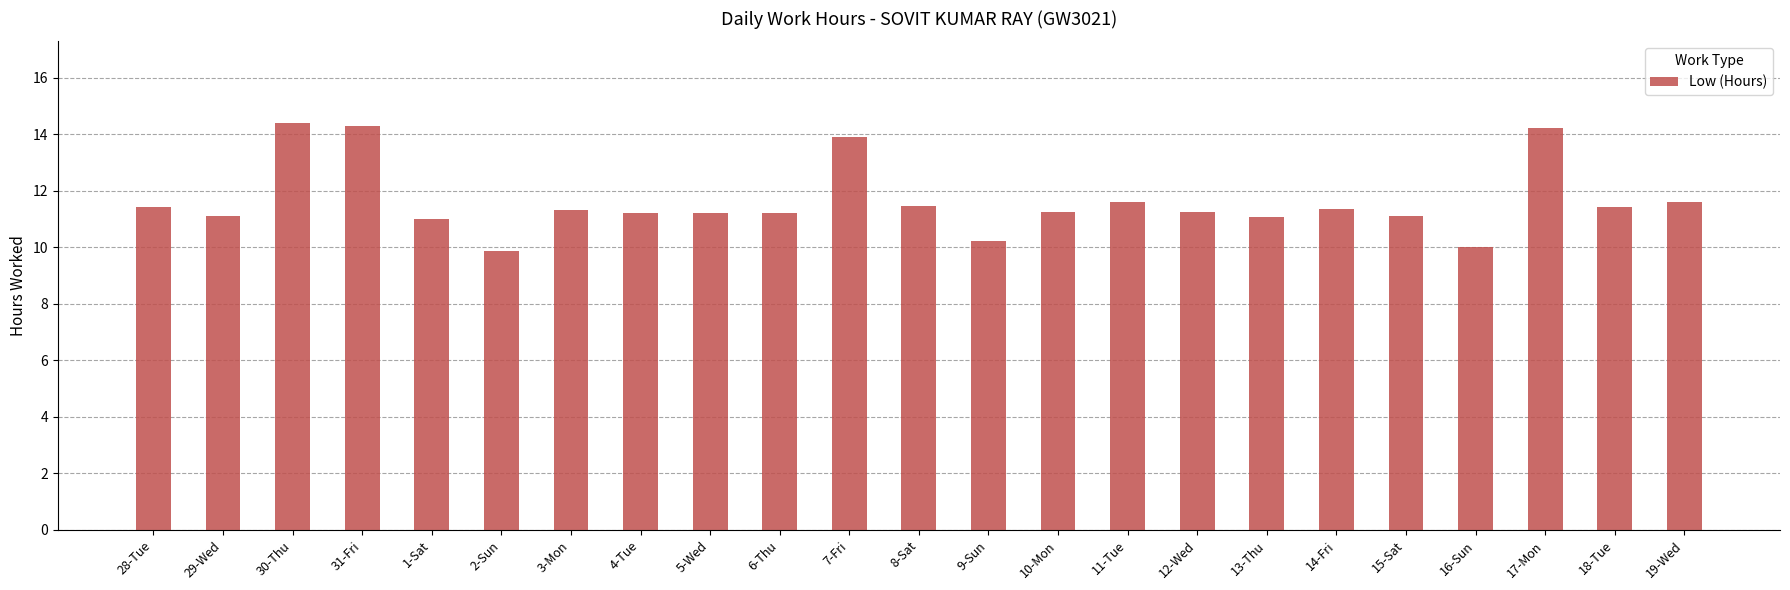

True or false: the data shows 5.9 at 13-Thu.

False